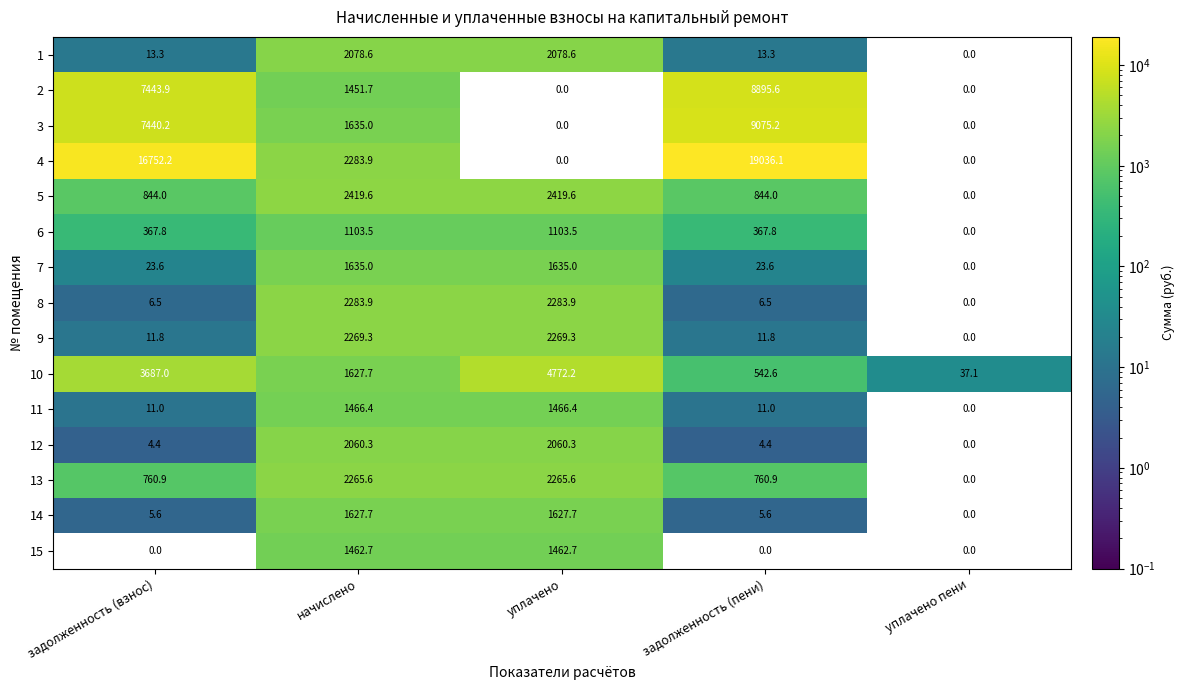

At how many categories does at least one series exceed 15505?

2